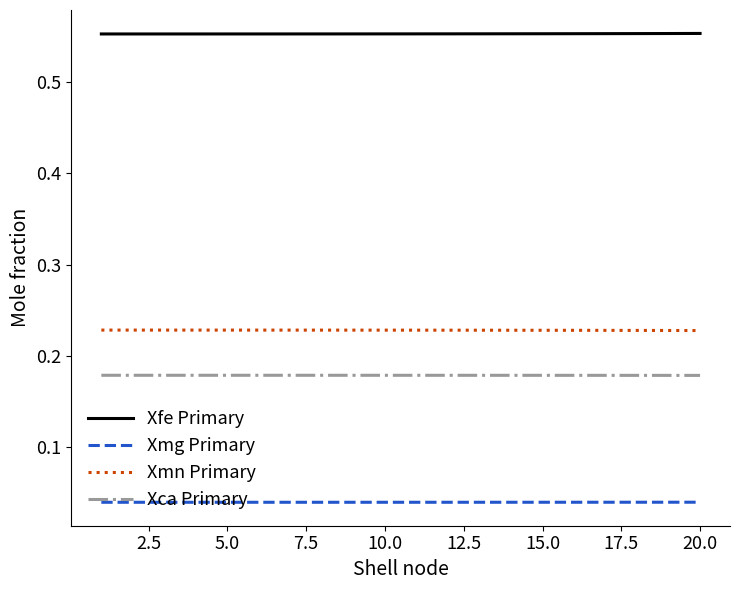

Which series has the largest total across all categories?

Xfe Primary